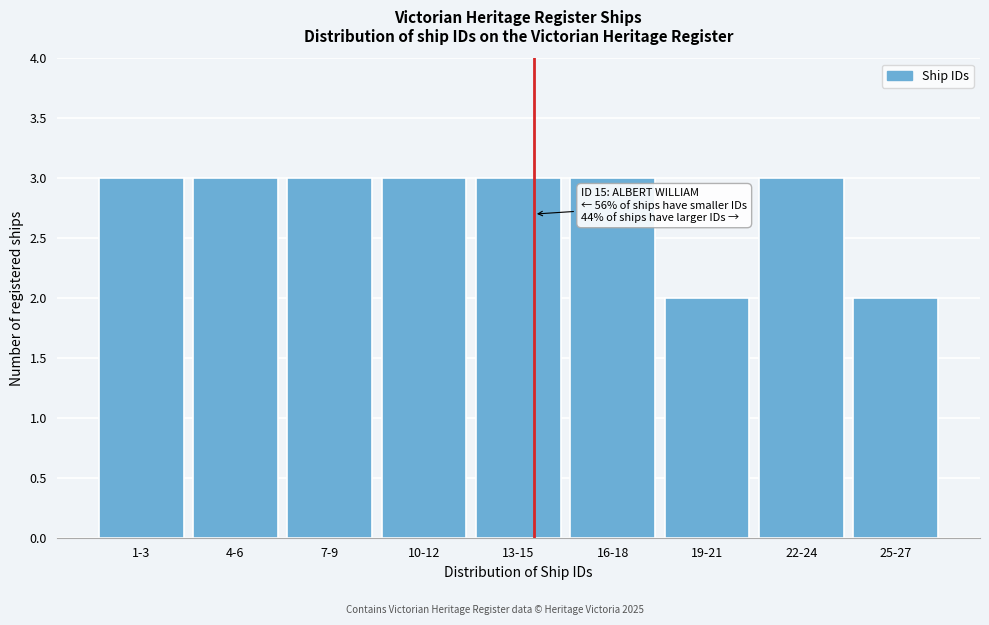

Reading left to right, transcribe all the data shown in this chart.

1-3=3	4-6=3	7-9=3	10-12=3	13-15=3	16-18=3	19-21=2	22-24=3	25-27=2